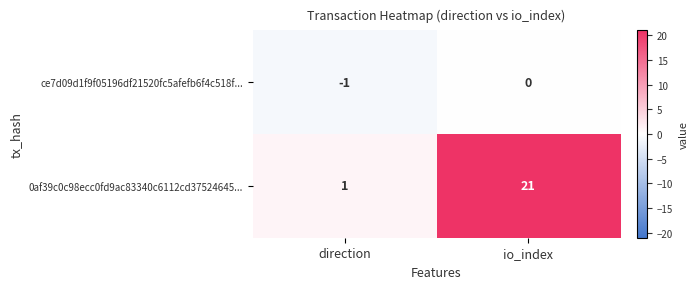

What is the maximum value shown in the chart?

21